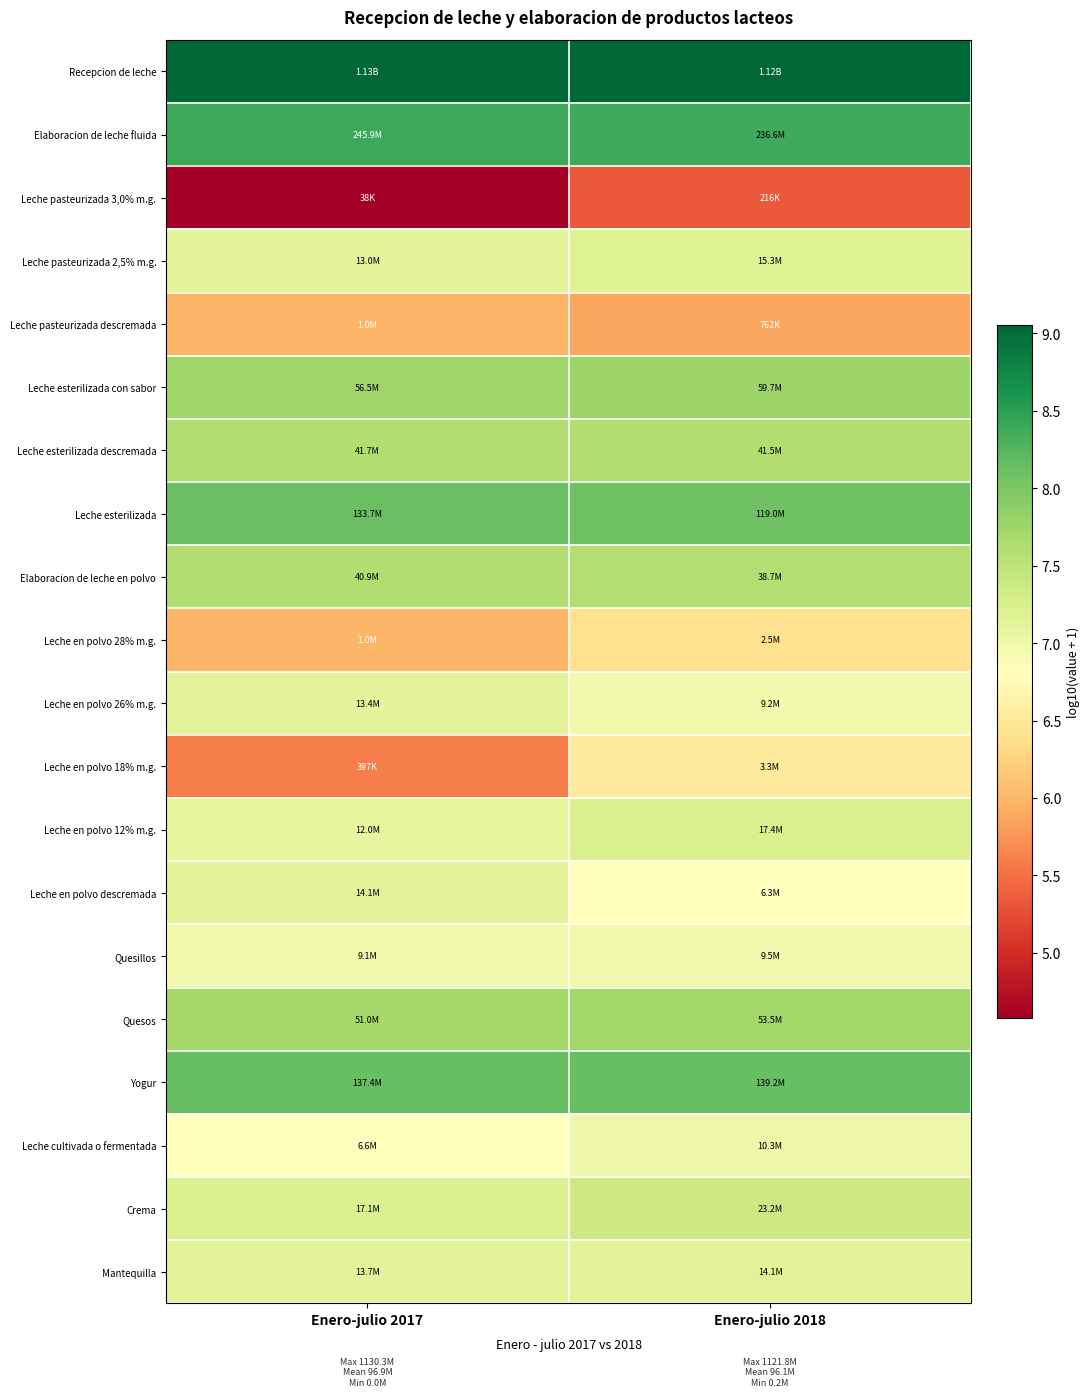

Between Enero-julio 2017 and Enero-julio 2018, which series saw the biggest shift?

Leche en polvo 18% m.g.